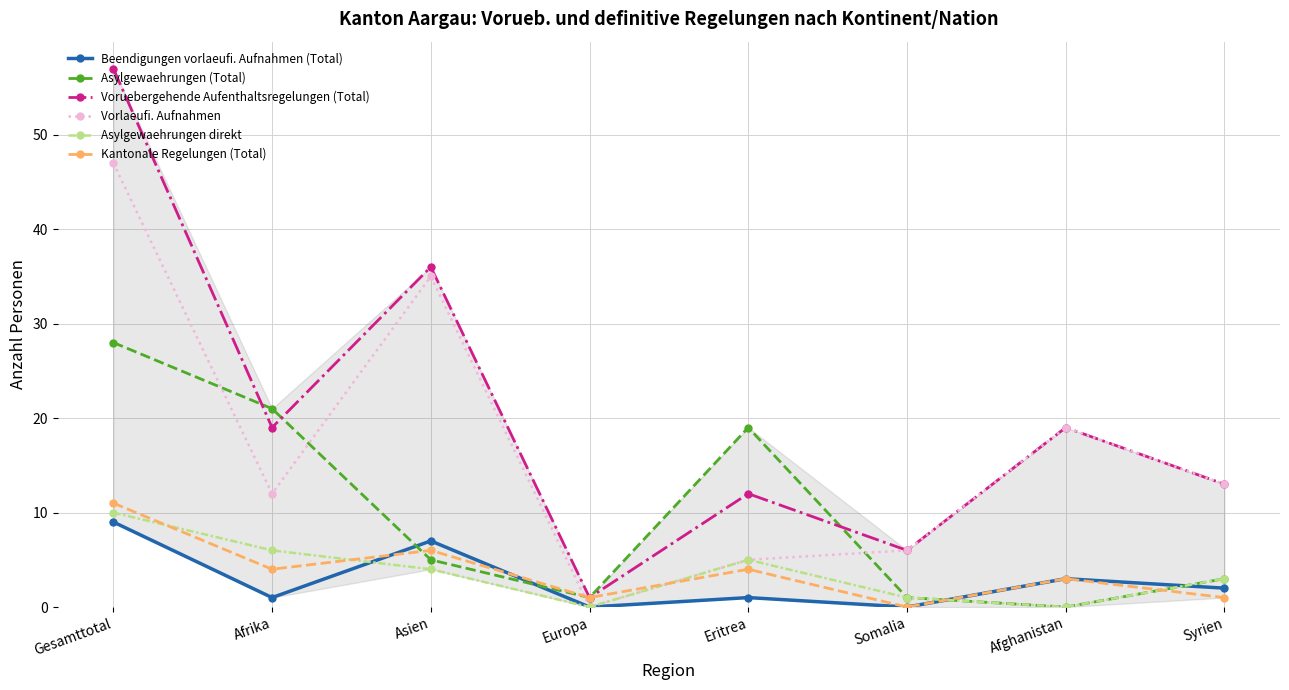

Reading right to left, what are all the values shown in this chart?

Beendigungen vorlaeufi. Aufnahmen (Total): 2	3	0	1	0	7	1	9
Asylgewaehrungen (Total): 3	0	1	19	1	5	21	28
Voruebergehende Aufenthaltsregelungen (Total): 13	19	6	12	1	36	19	57
Vorlaeufi. Aufnahmen: 13	19	6	5	0	35	12	47
Asylgewaehrungen direkt: 3	0	1	5	0	4	6	10
Kantonale Regelungen (Total): 1	3	0	4	1	6	4	11